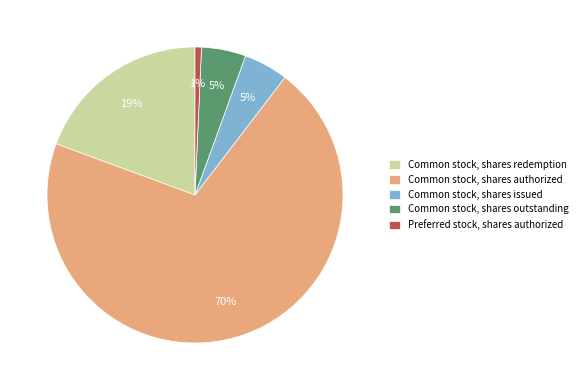

Does Preferred stock, shares authorized represent more than half of the total?

No